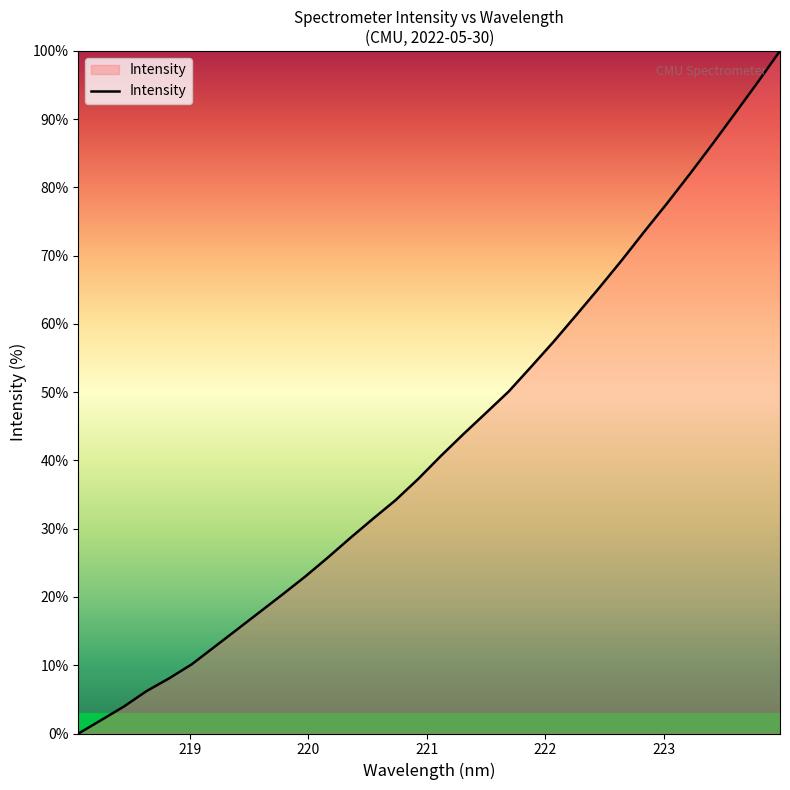

What is the maximum value shown in the chart?

100.0